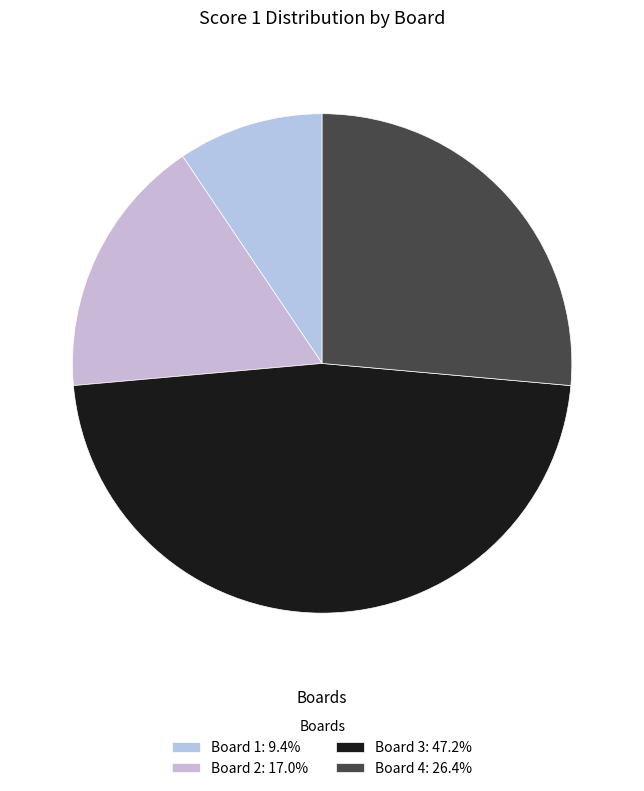

To the nearest percent, what is the difference between the Board 4 and Board 2 slice percentages?

9%